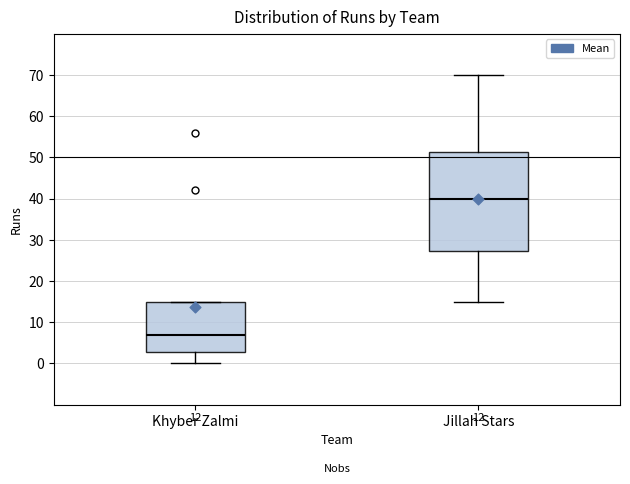

Reading left to right, read every box against the y-axis: the position of its median line, the range the box covers, and the ends of its whiskers. The values are not printed on the chart, so give them approximately, as read against the axis.

Khyber Zalmi: median 7, box 3 to 15, whiskers 0 to 15
Jillah Stars: median 40, box 27 to 51, whiskers 15 to 70